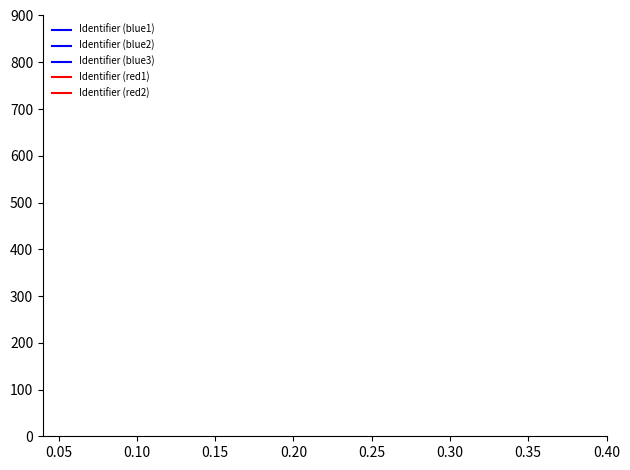

How many distinct data groups are displayed?

5